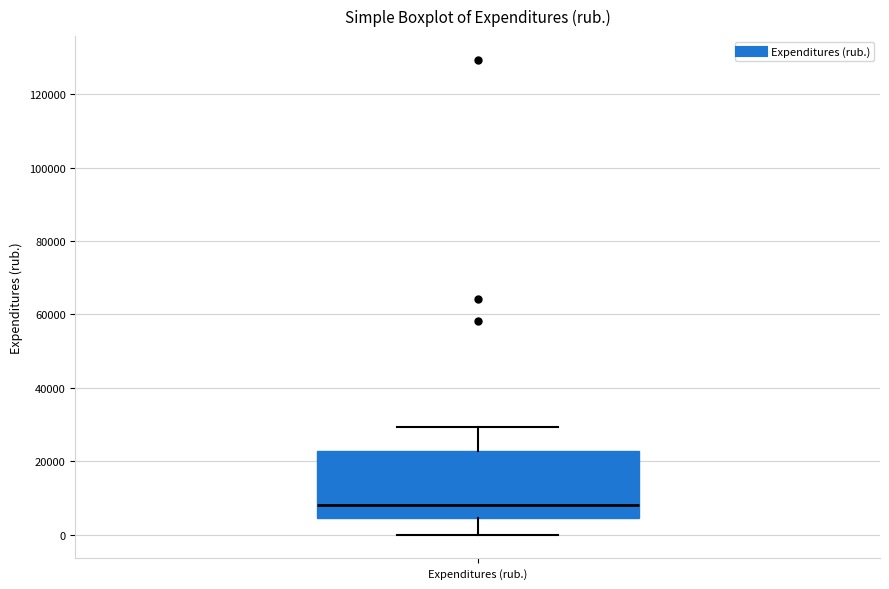

Read this box plot against the y-axis: the position of the median line, the range covered by the box, and the ends of both whiskers. The values are not printed on the chart, so give them approximately, as read against the axis.

median 8000, box 4000 to 22000, whiskers 0 to 30000